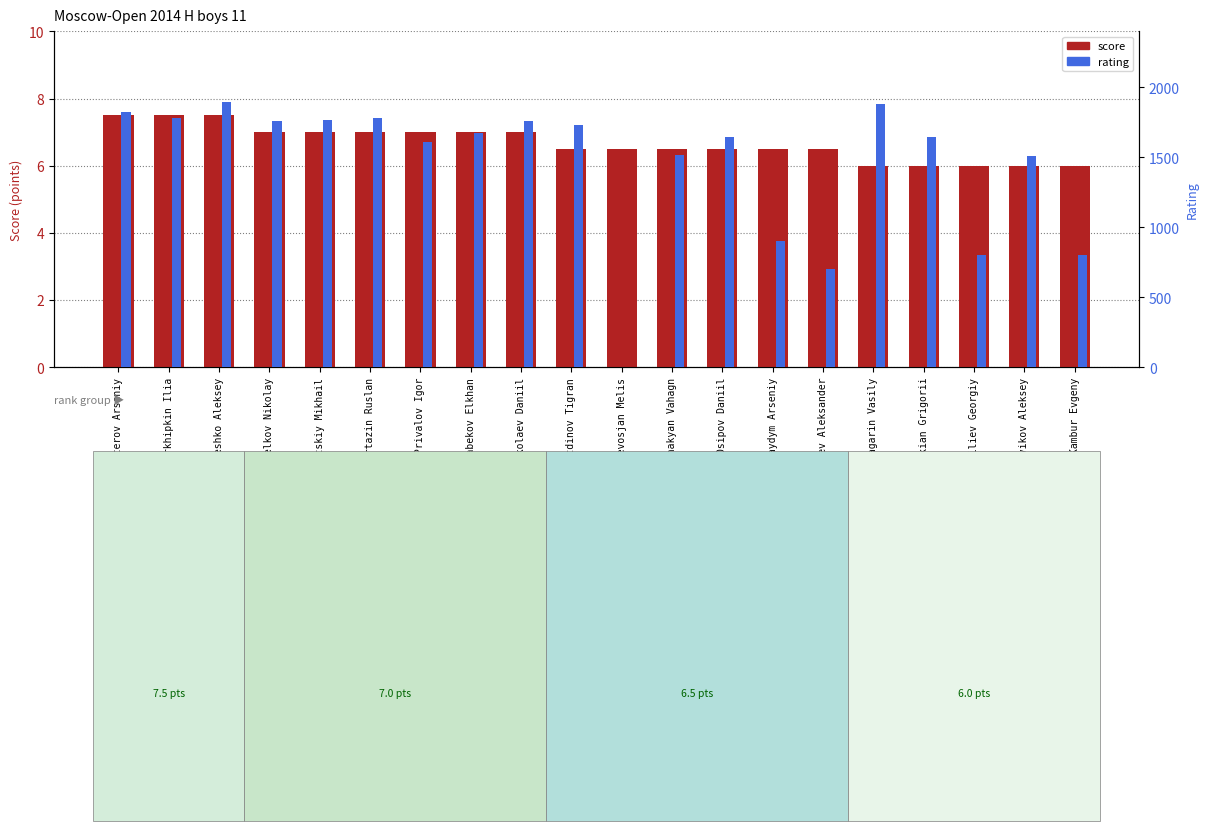

What is the sum of the rating values at Belkov Nikolay and Tadevosjan Melis?

1758.0